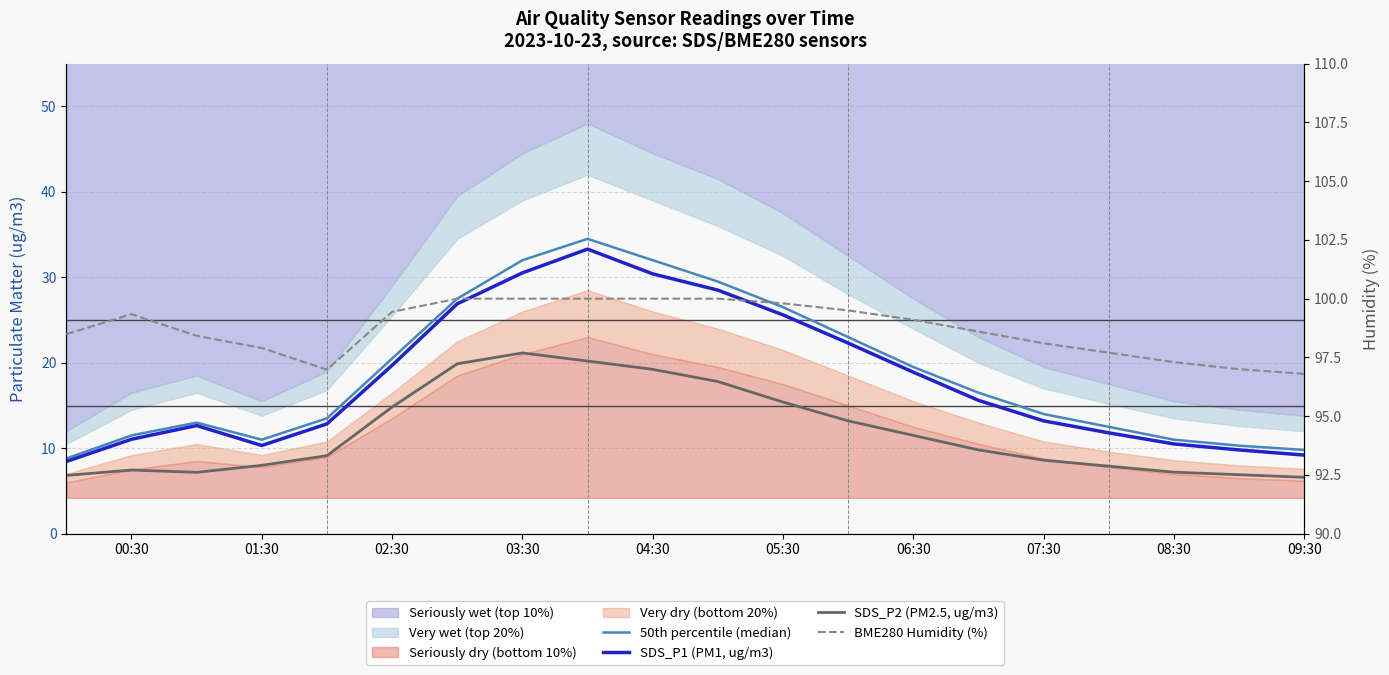

Rank the series by their maximum value, from lowest to highest.

SDS_P2 (PM2.5, ug/m3), SDS_P1 (PM1, ug/m3), 50th percentile (median), BME280 Humidity (%)